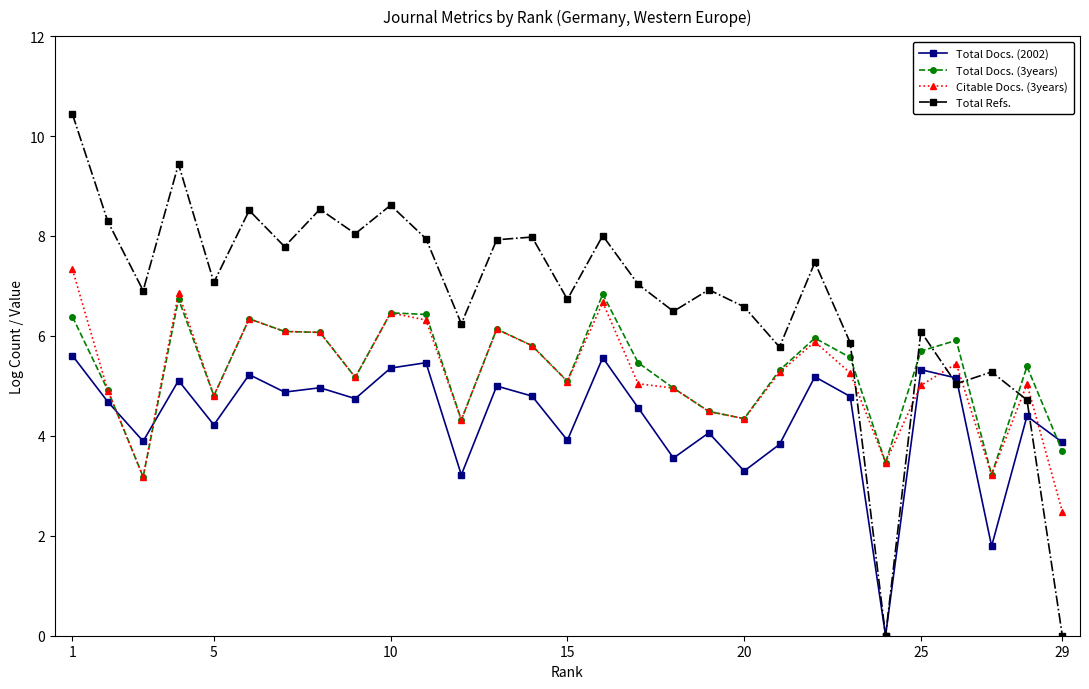

Which series has the largest range (max minus min)?

Total Refs.